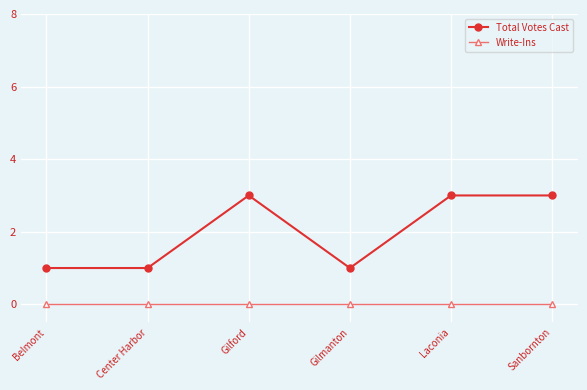

Is this an area chart (filled region under the line)?

No